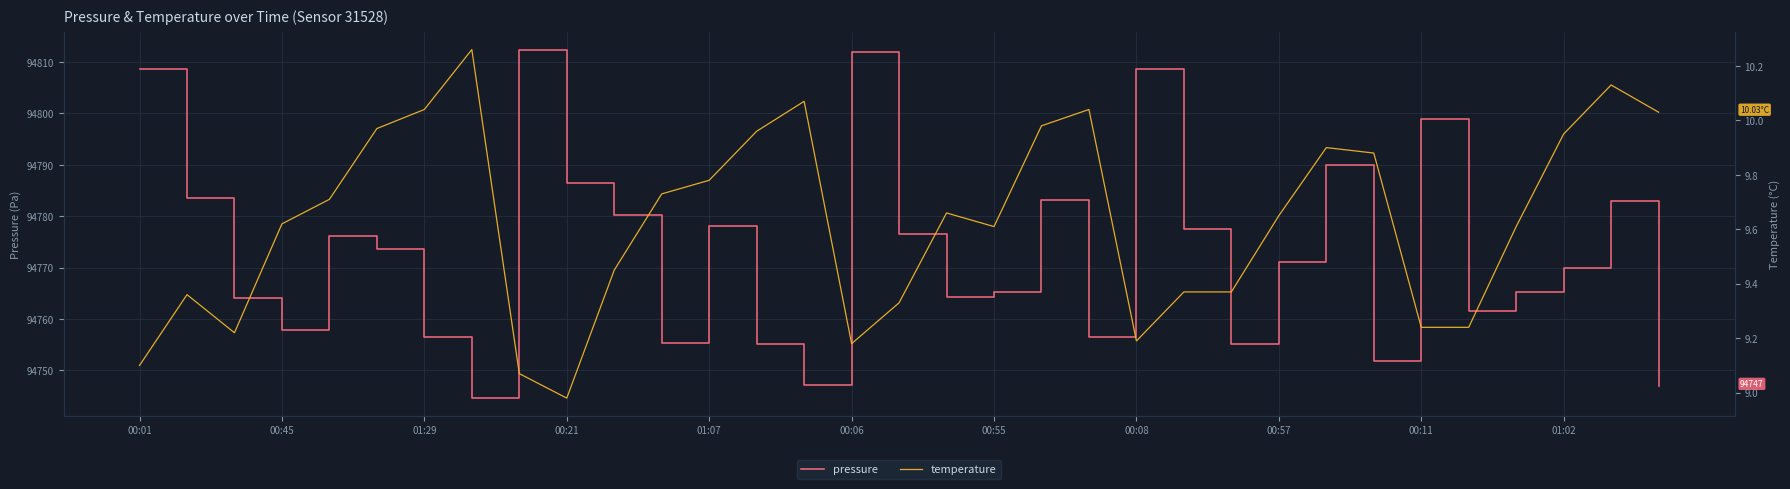

What is the highest value of the pressure series?

94812.4